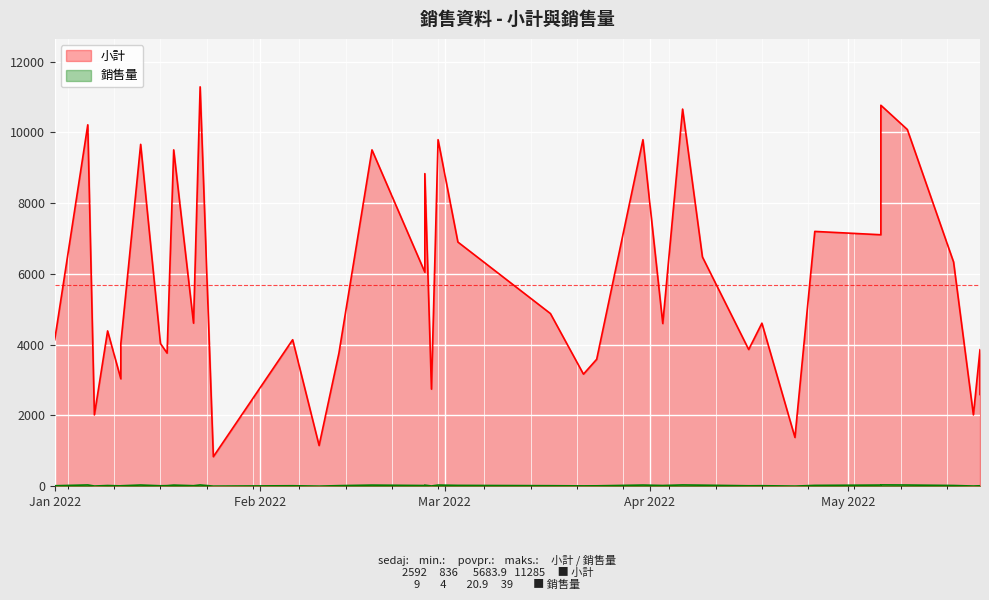

True or false: 小計 and 銷售量 intersect in this chart.

False